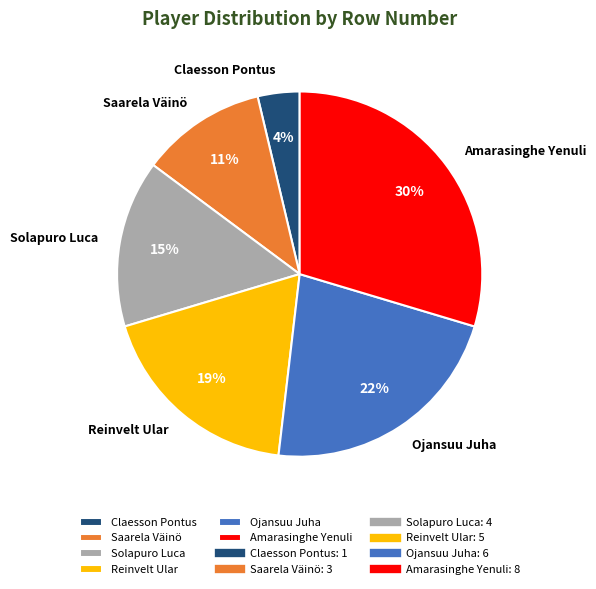

Combined, do Amarasinghe Yenuli and Solapuro Luca account for over 50%?

No